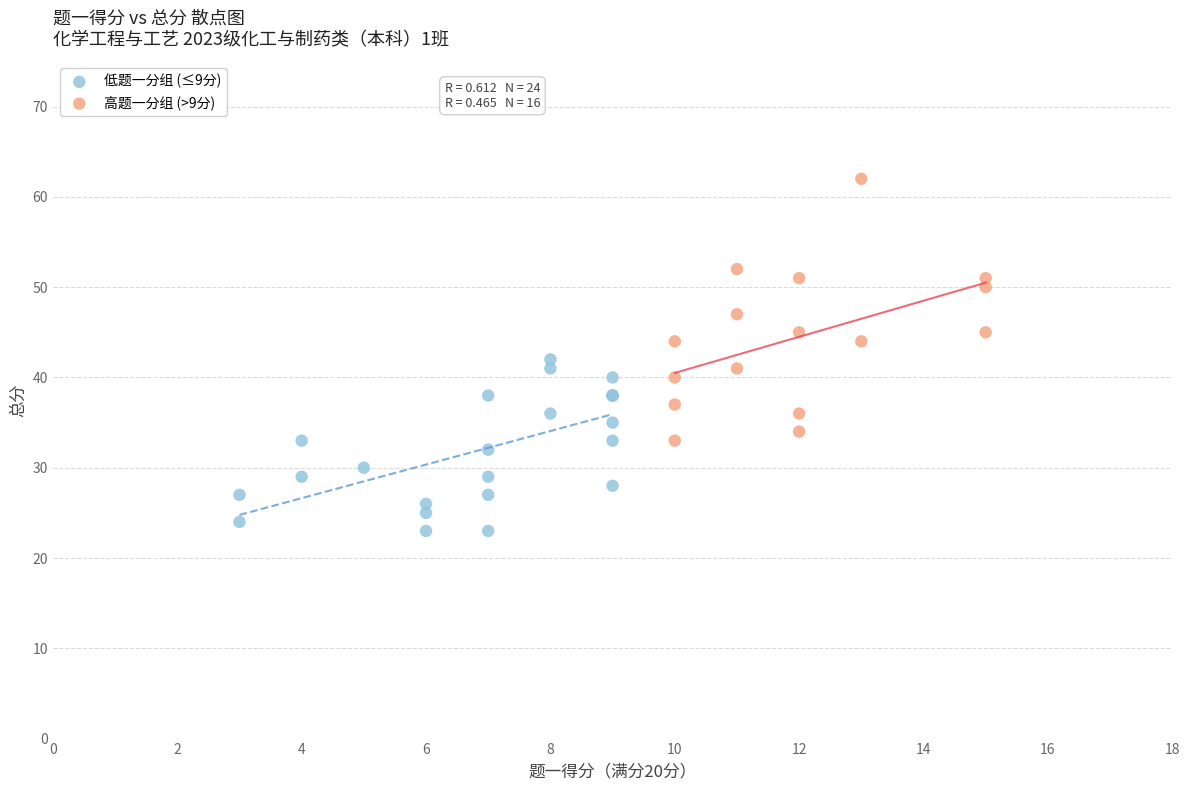

Which series contains the lowest Y value?

低题一分组 (≤9分)